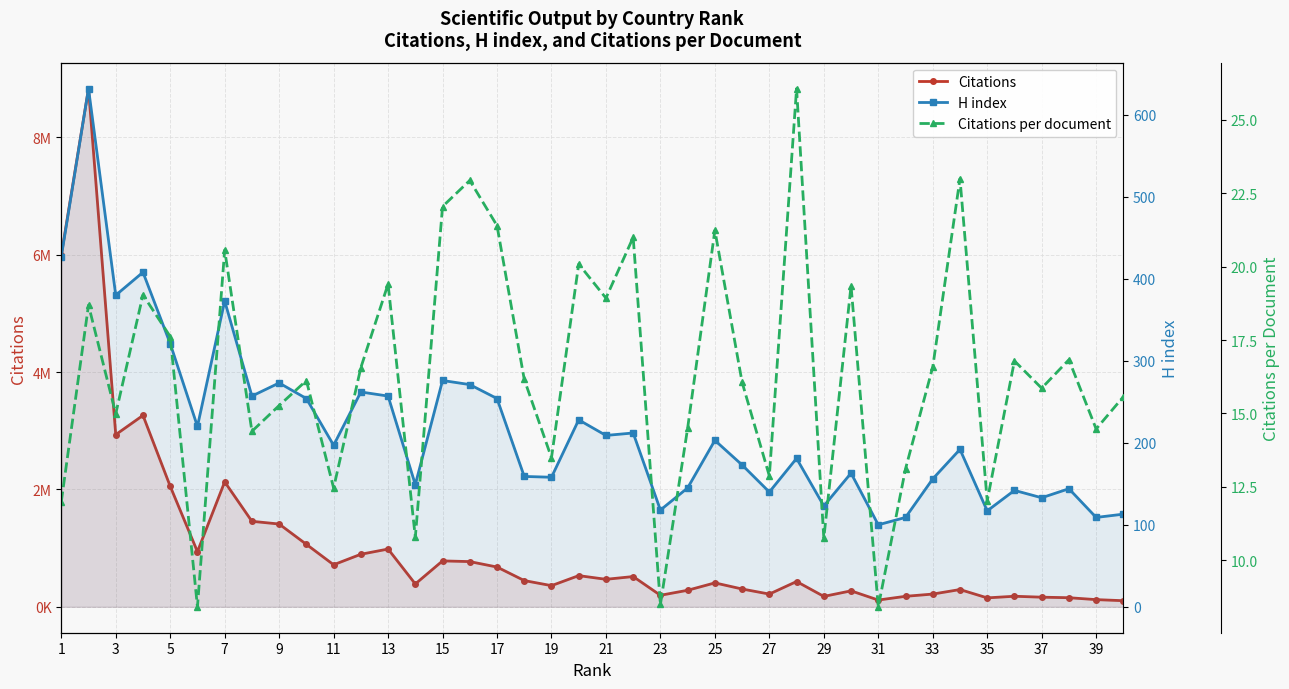

Rank the series by their maximum value, from lowest to highest.

Citations per document, H index, Citations